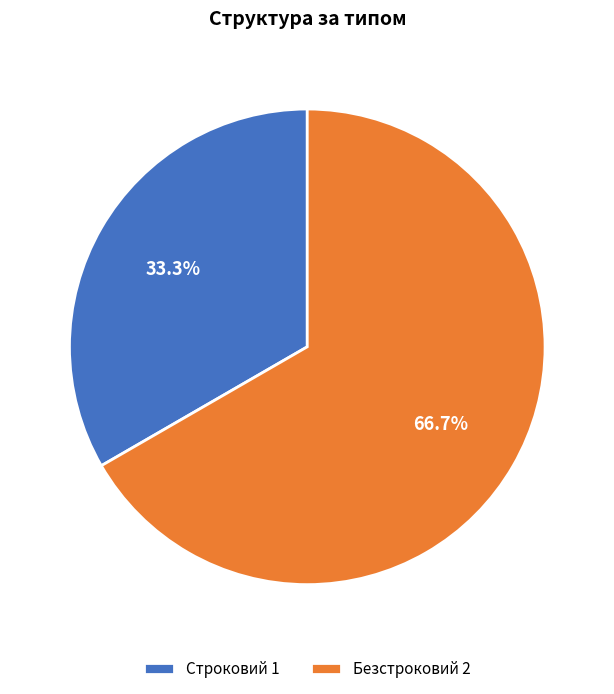

Is it true that Безстроковий is 56% of the pie?

False